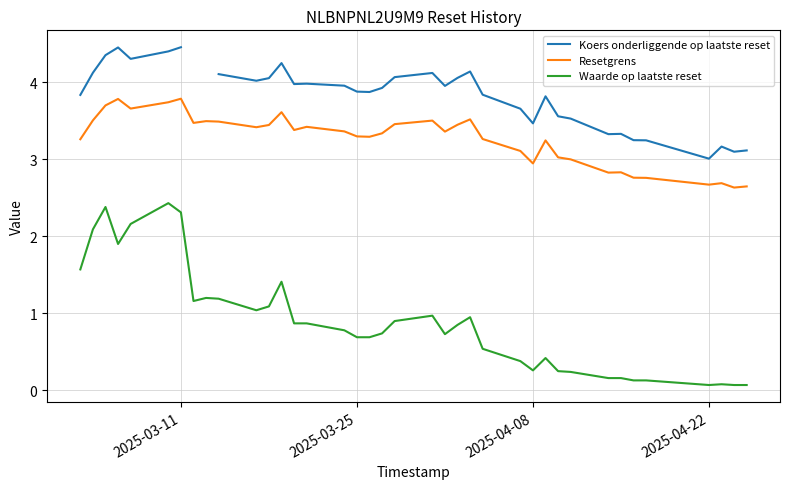

True or false: Resetgrens and Waarde op laatste reset intersect in this chart.

False